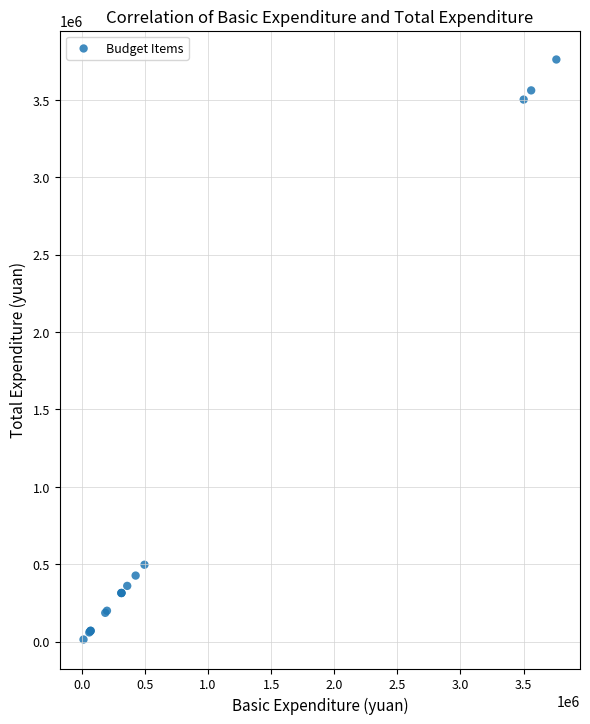

What Y value in the scatter plot is closest to 1886730?

496600.2